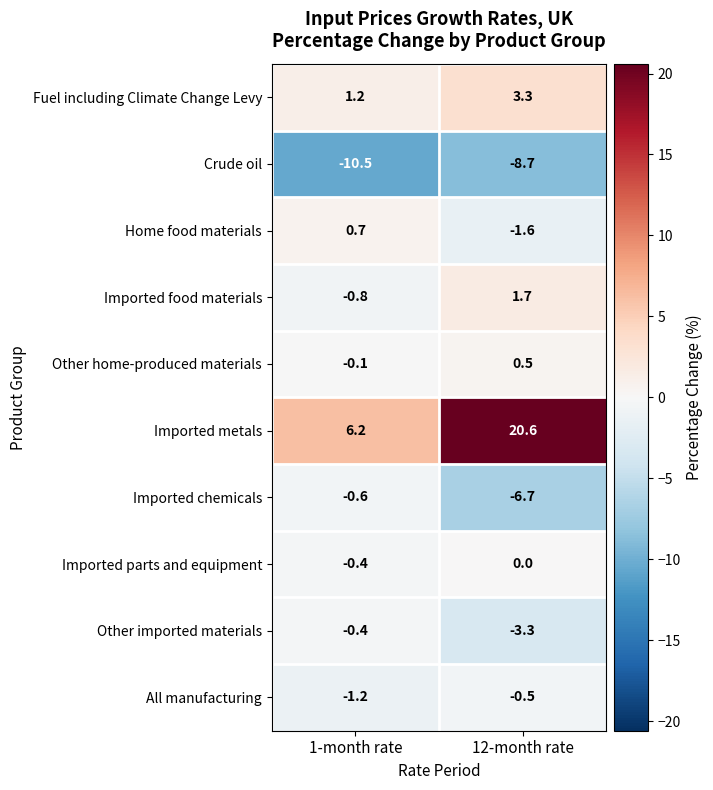

At which label is All manufacturing closest to 0?

12-month rate